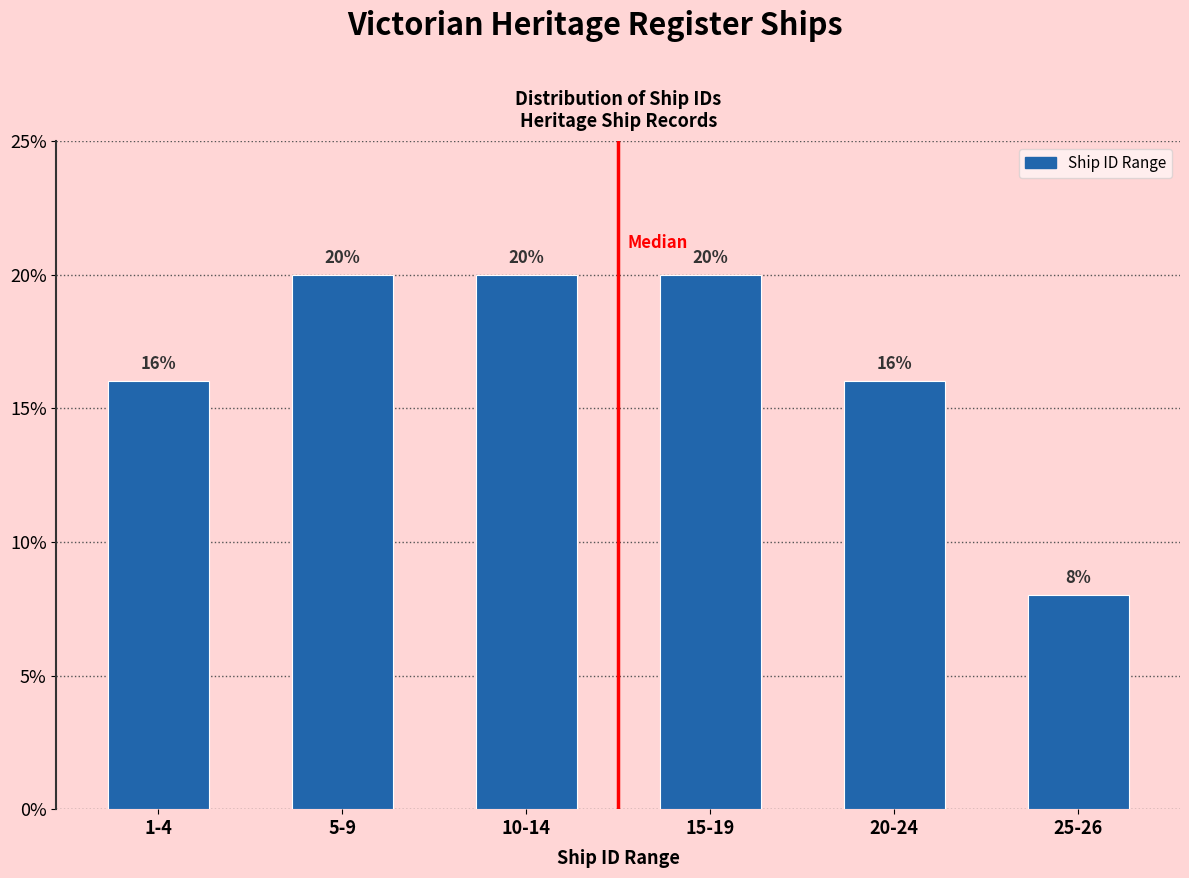

Reading right to left, transcribe all the data shown in this chart.

8	16	20	20	20	16